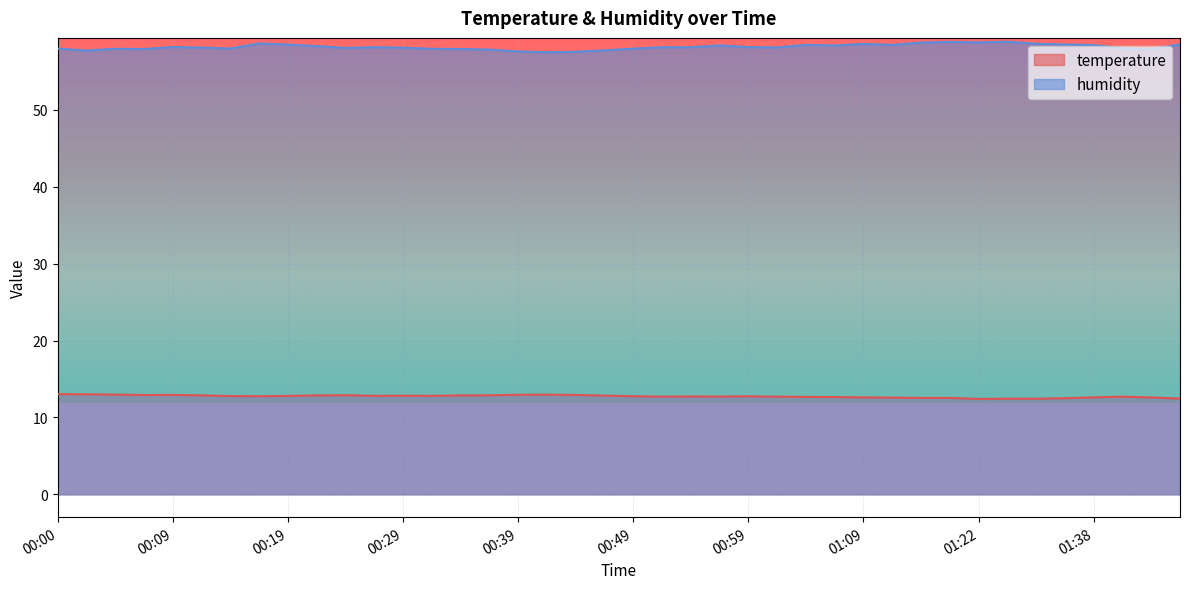

True or false: humidity and temperature intersect in this chart.

False